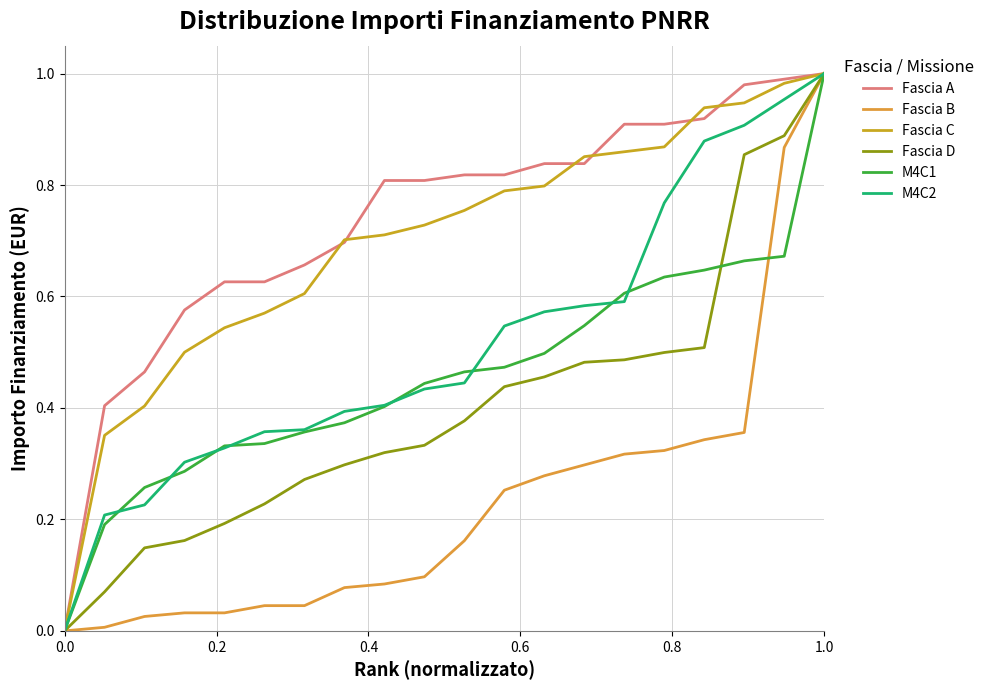

At which category is the sum across all series the highest?

1.0